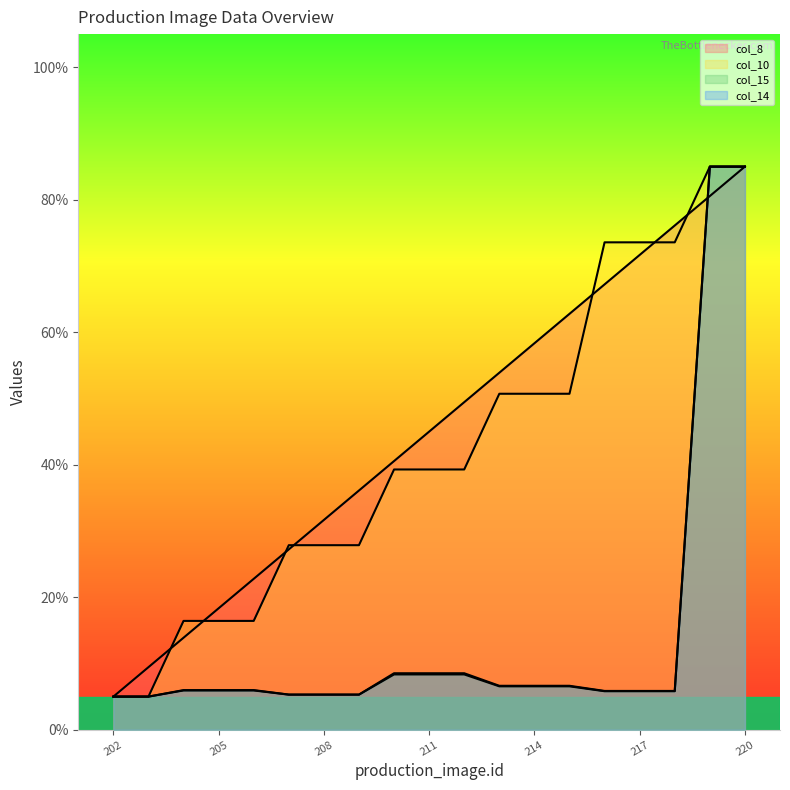

What is the difference between the second highest and minimum values in the col_14 series?

80.0